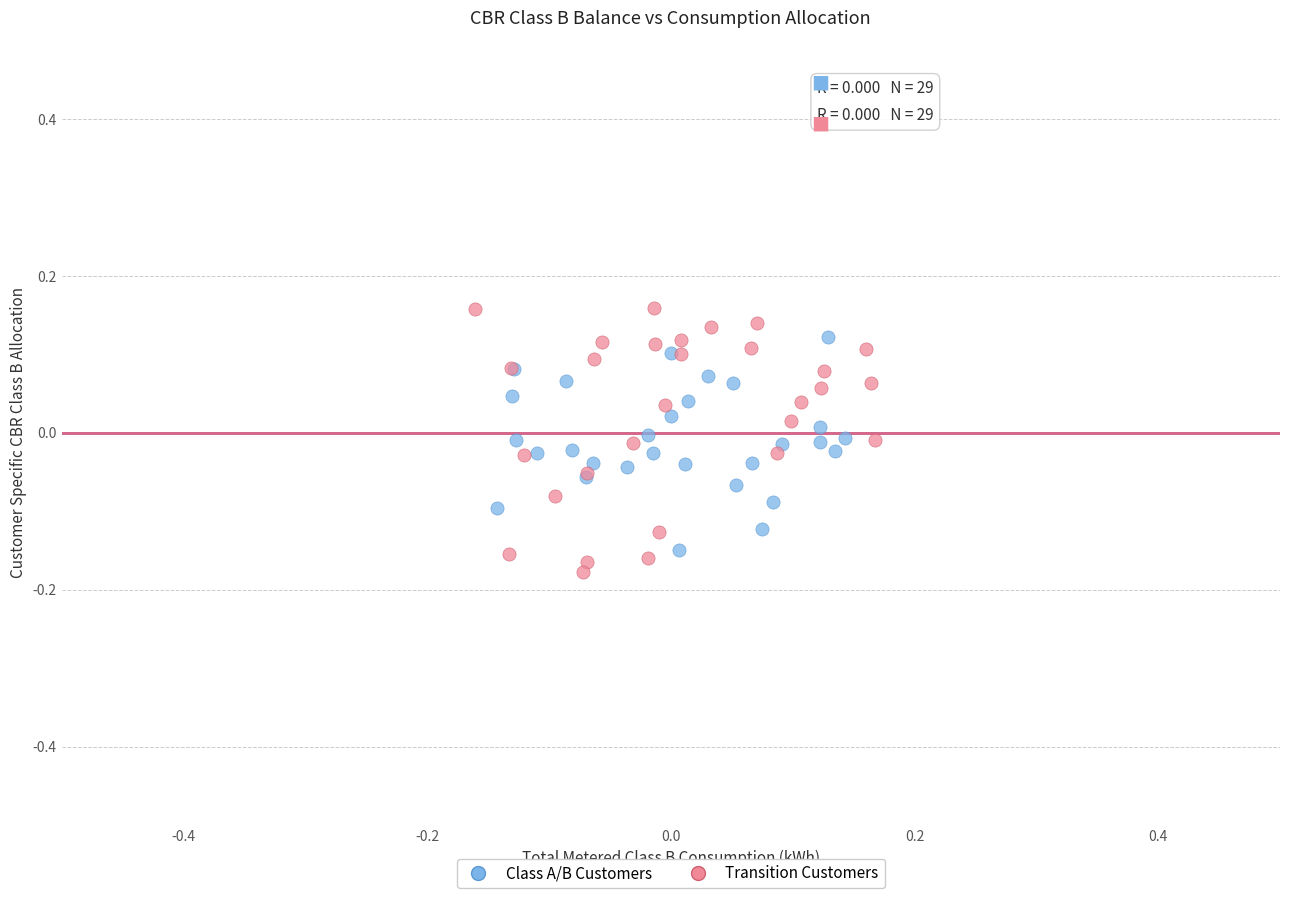

Which series has the widest spread of Y values?

Transition Customers